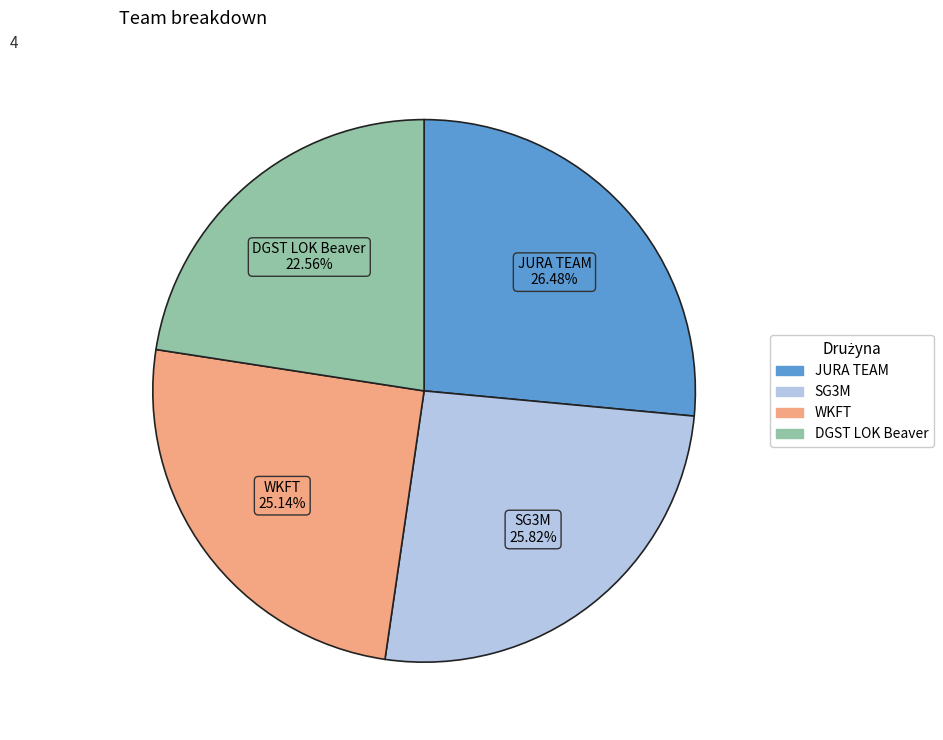

How much of the chart is everything except WKFT?

74.9%